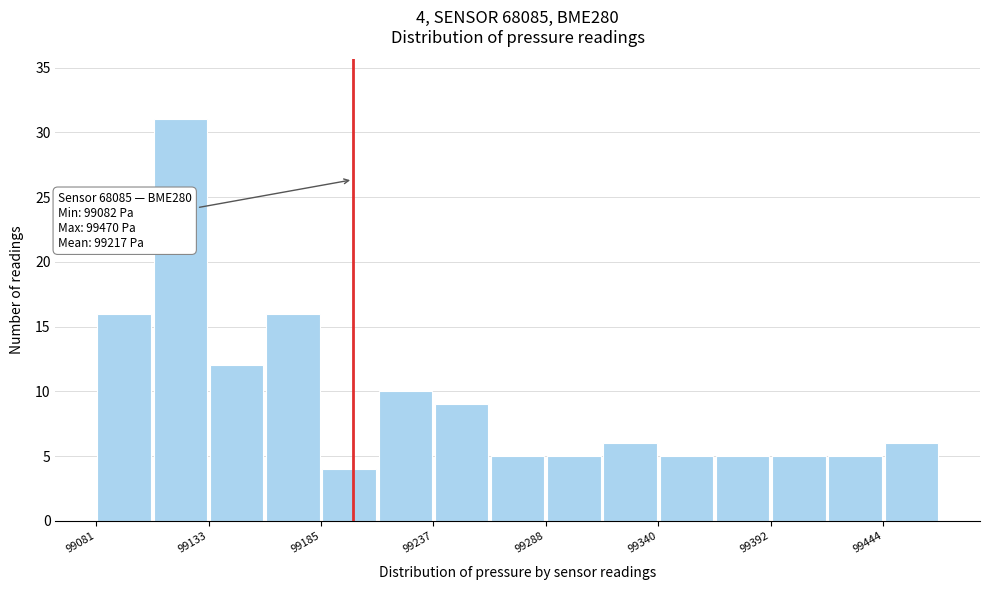

Around what value on the x-axis is the tallest bar? Give the approximate position of its centre, as read against the axis.

99120